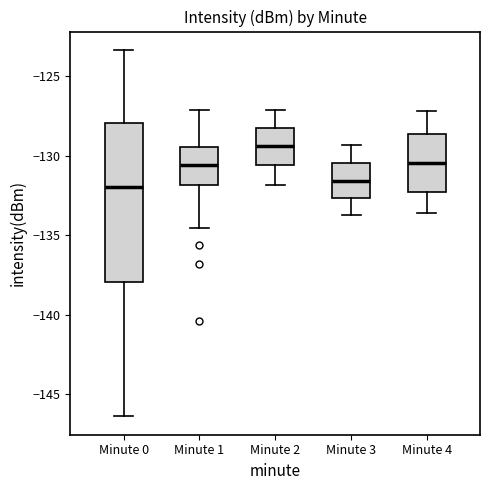

Which box's median line is the highest?

Minute 2